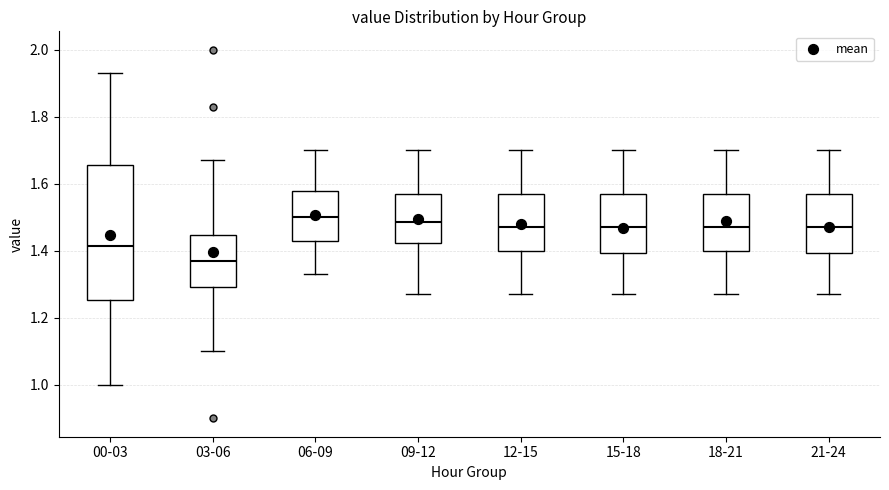

Where does the lower whisker of the box for 06-09 end on the y-axis? The values are not printed on the chart, so give them approximately, as read against the axis.

1.34